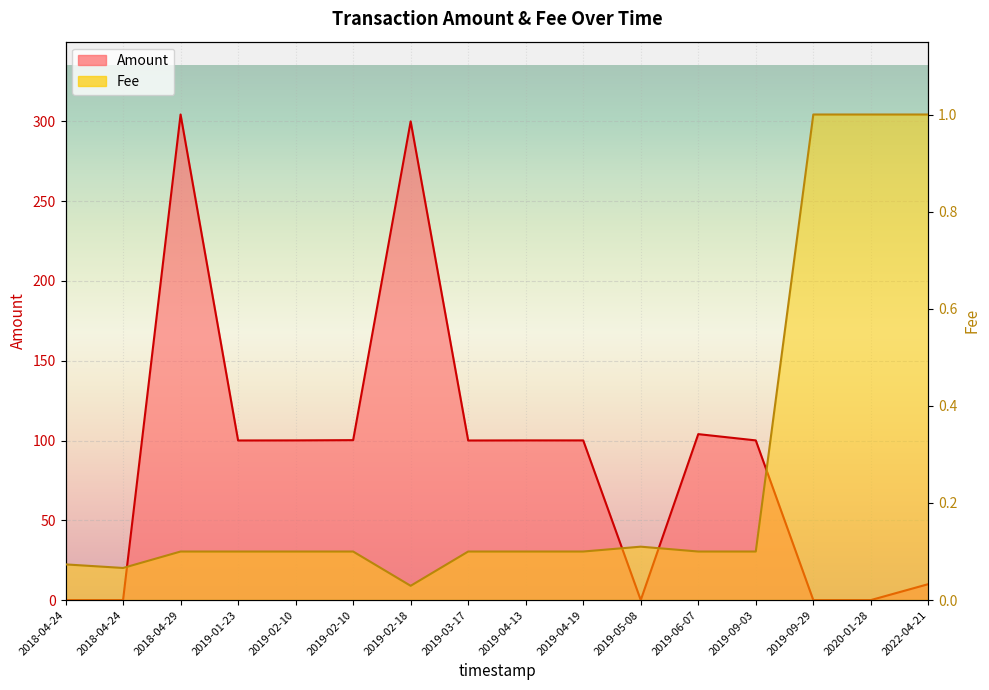

Rank the series by their average value, from lowest to highest.

Fee, Amount